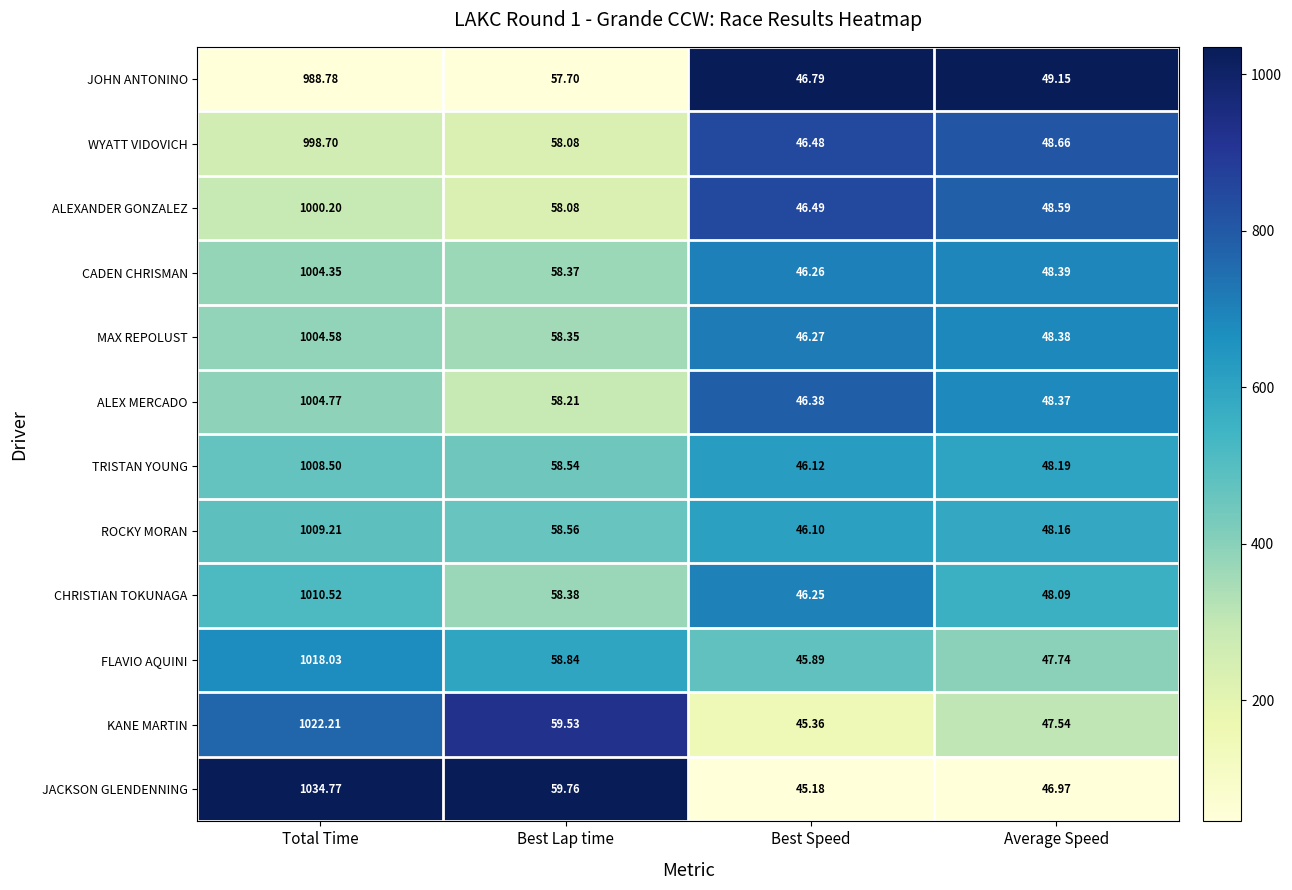

Which series has the largest range (max minus min)?

JACKSON GLENDENNING